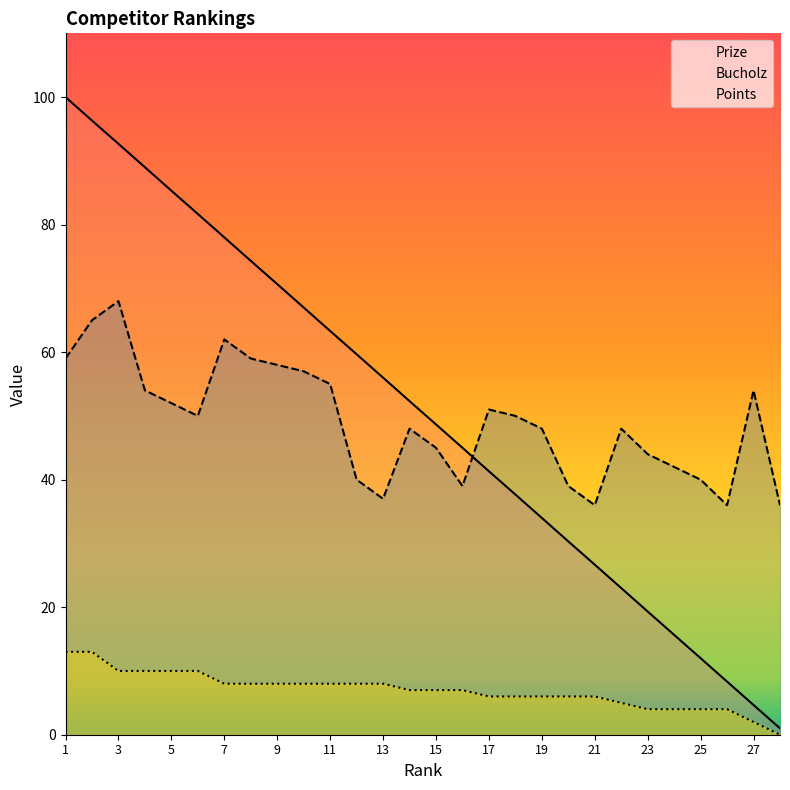

What is the value of the Points point at the 23rd from the left?

4.0